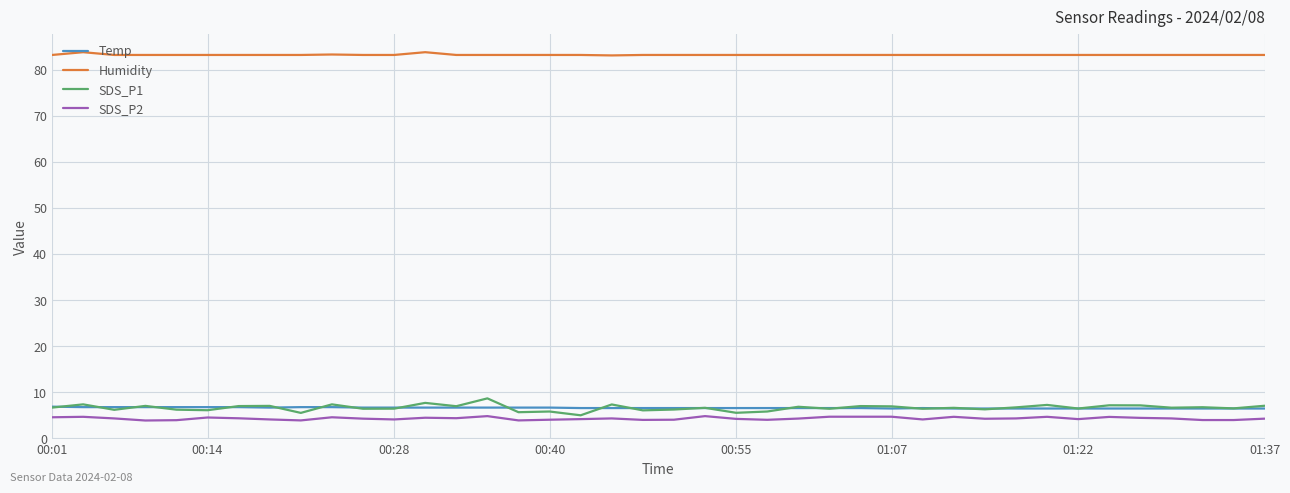

What is the minimum value for SDS_P1?

5.0